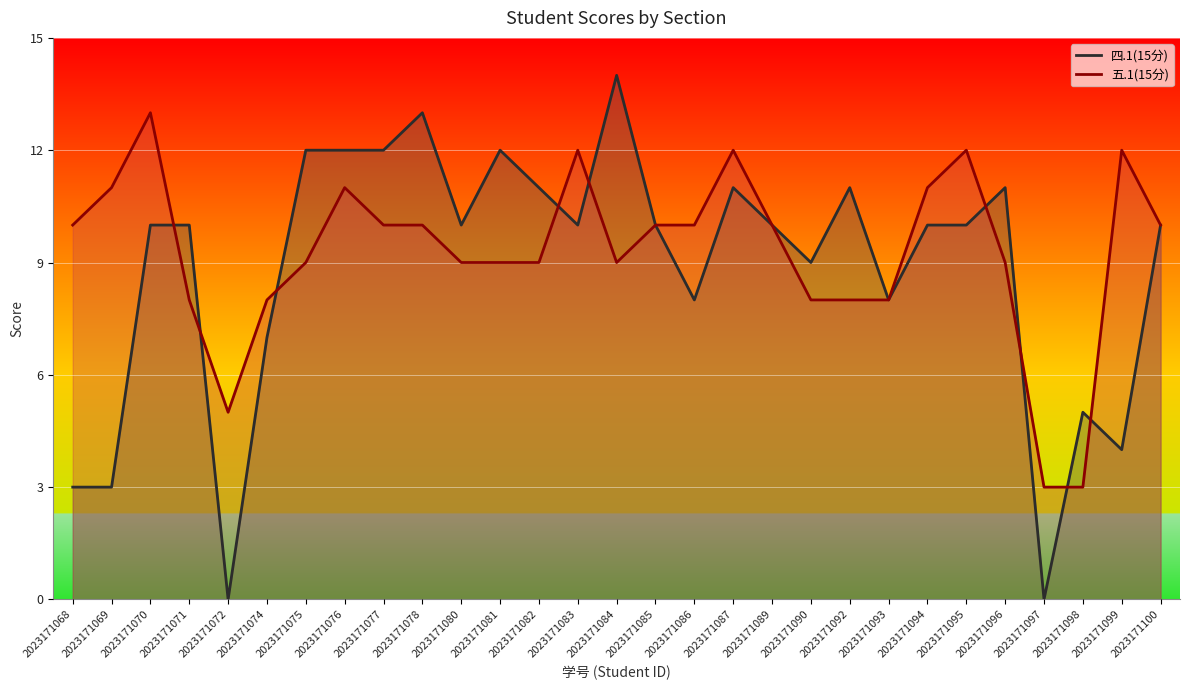

What are all the series names shown in the legend?

四.1(15分), 五.1(15分)